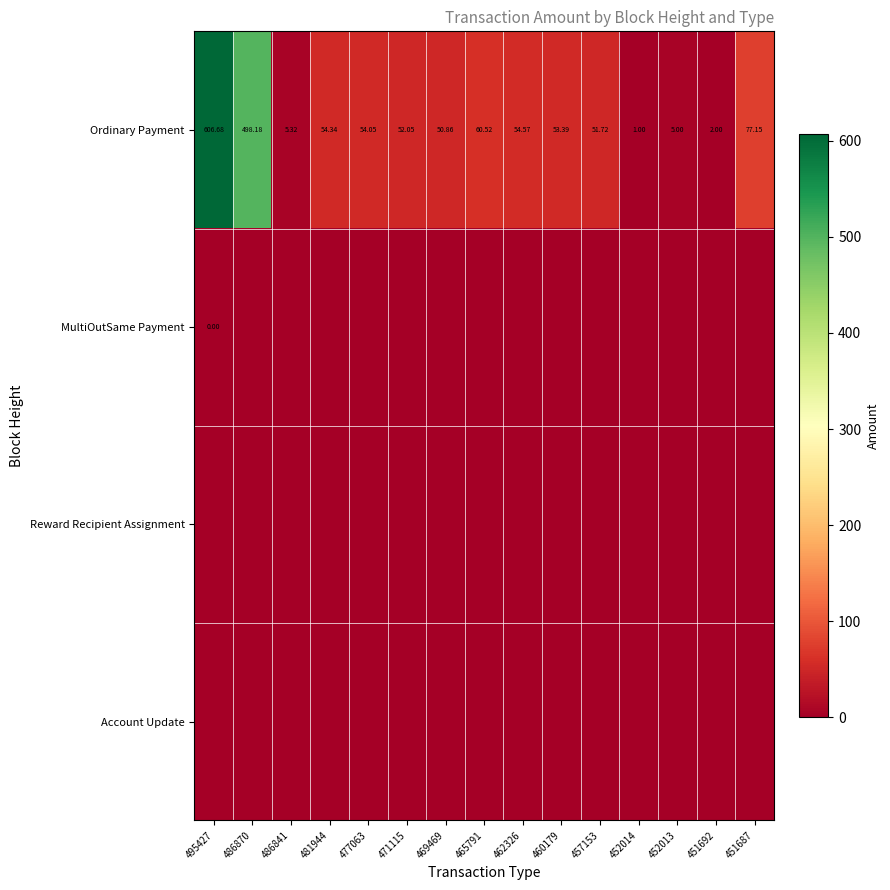

The value of MultiOutSame Payment at 469469 is 0.0. True or false?

True